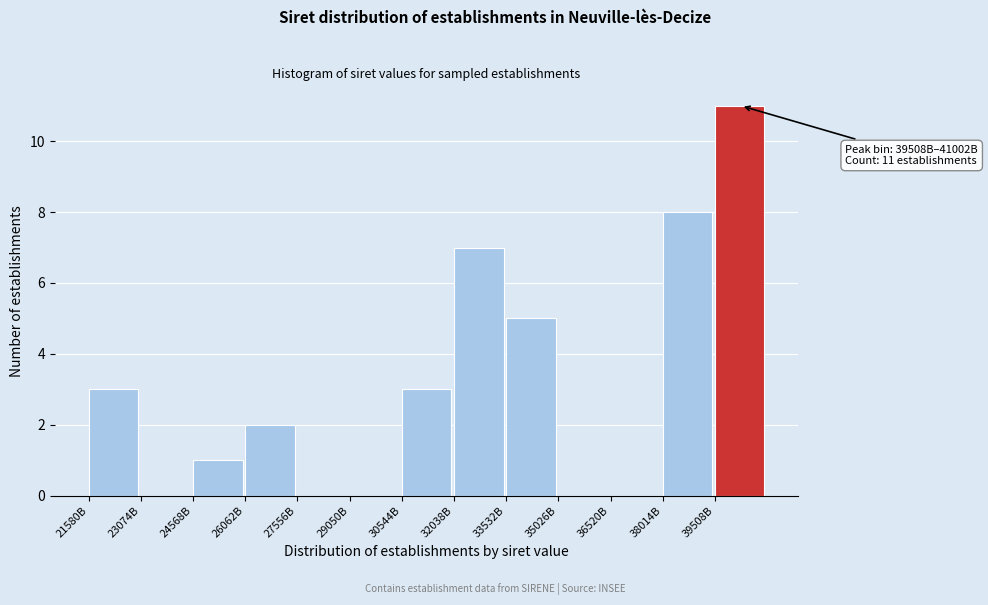

Reading right to left, list all the values displayed in this chart.

39508B=11	38014B=8	36520B=0	35026B=0	33532B=5	32038B=7	30544B=3	29050B=0	27556B=0	26062B=2	24568B=1	23074B=0	21580B=3